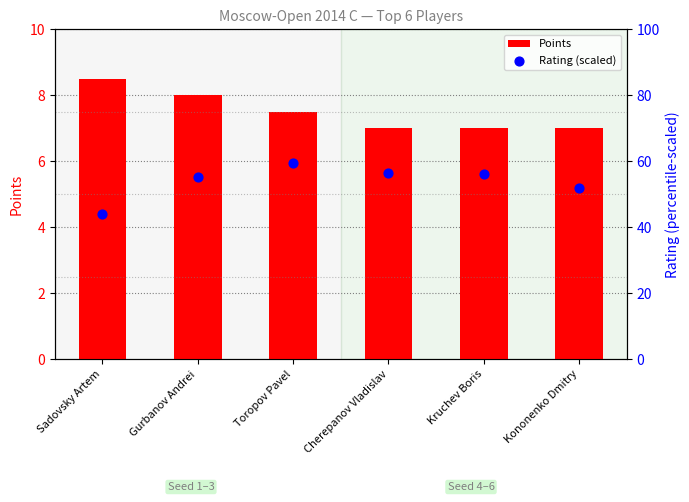

Which series has the largest Y range (max minus min)?

Rating (scaled)